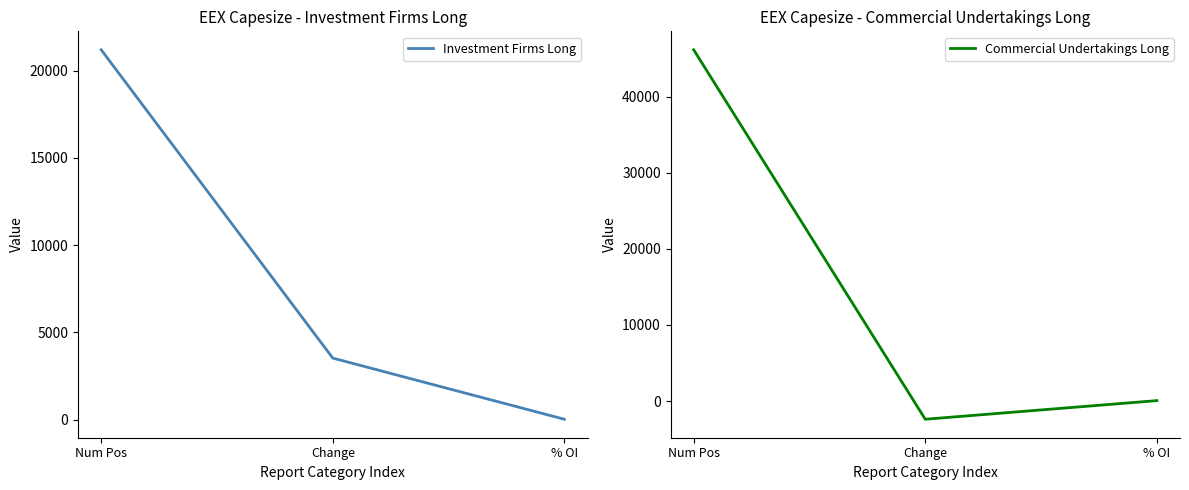

What position from the right is % OI?

1